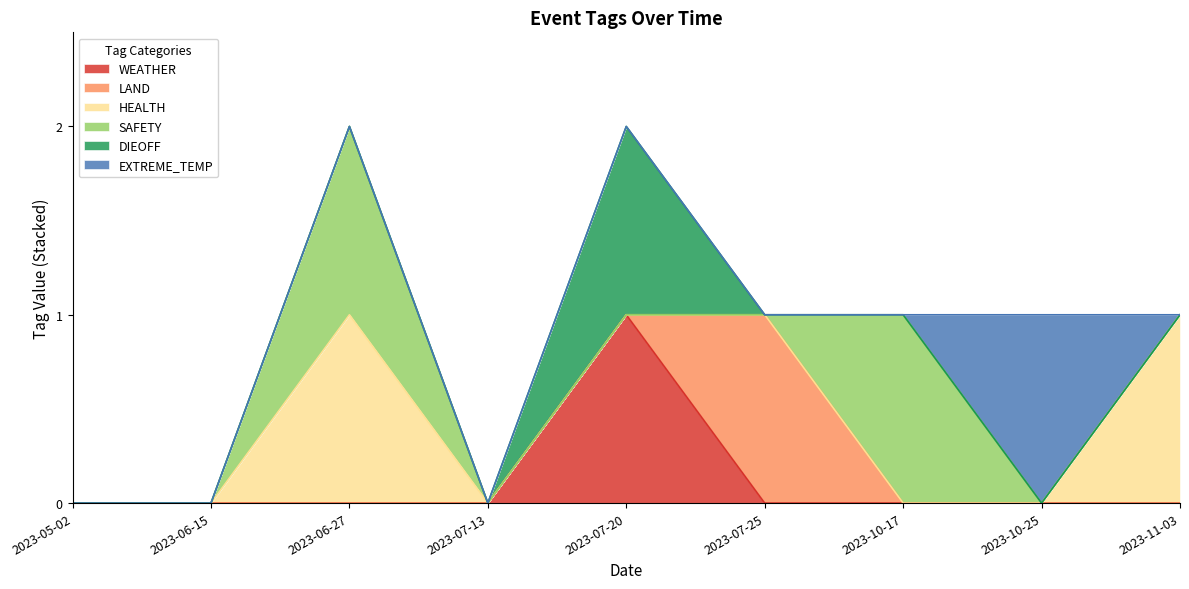

Which label corresponds to the smallest value in the chart?

2023-05-02